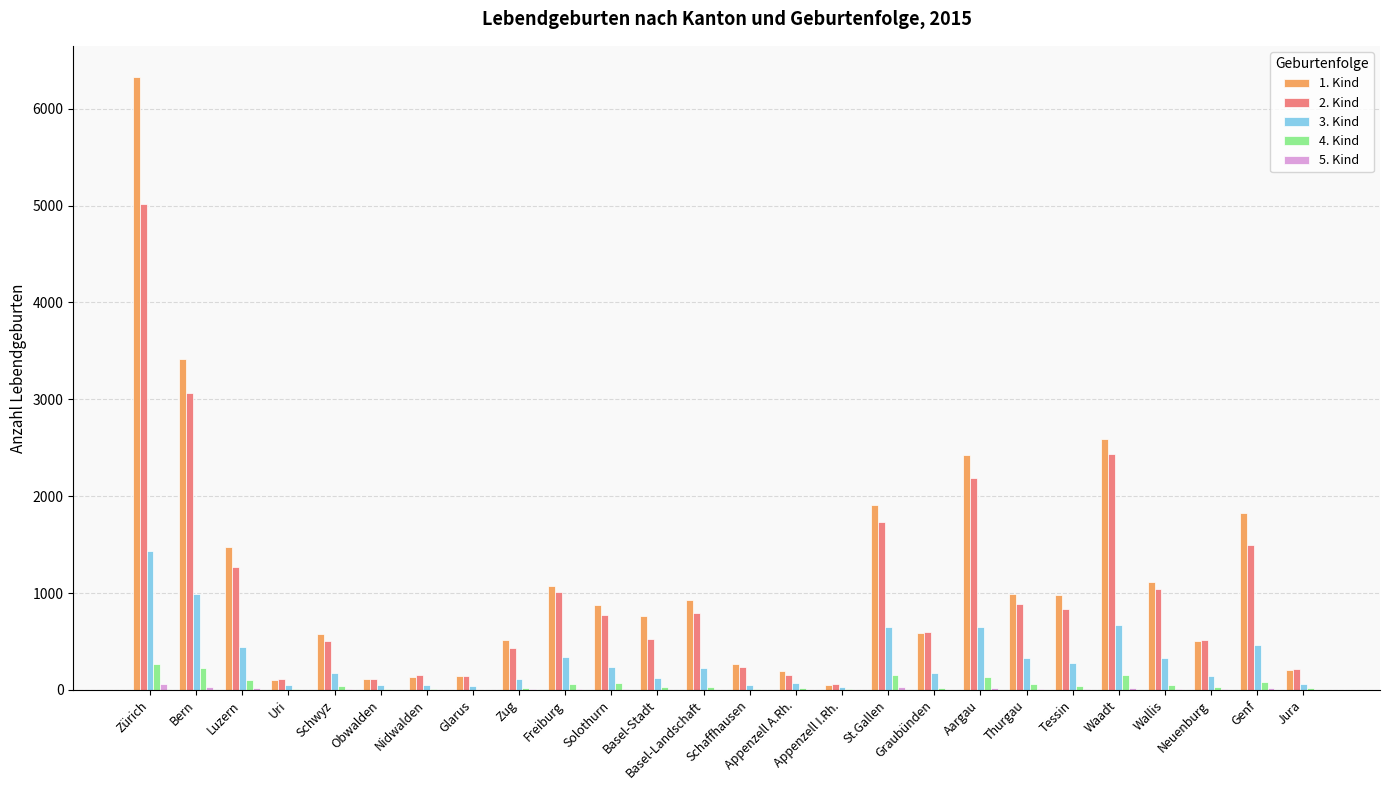

The value of 3. Kind at Graubünden is 170. True or false?

True